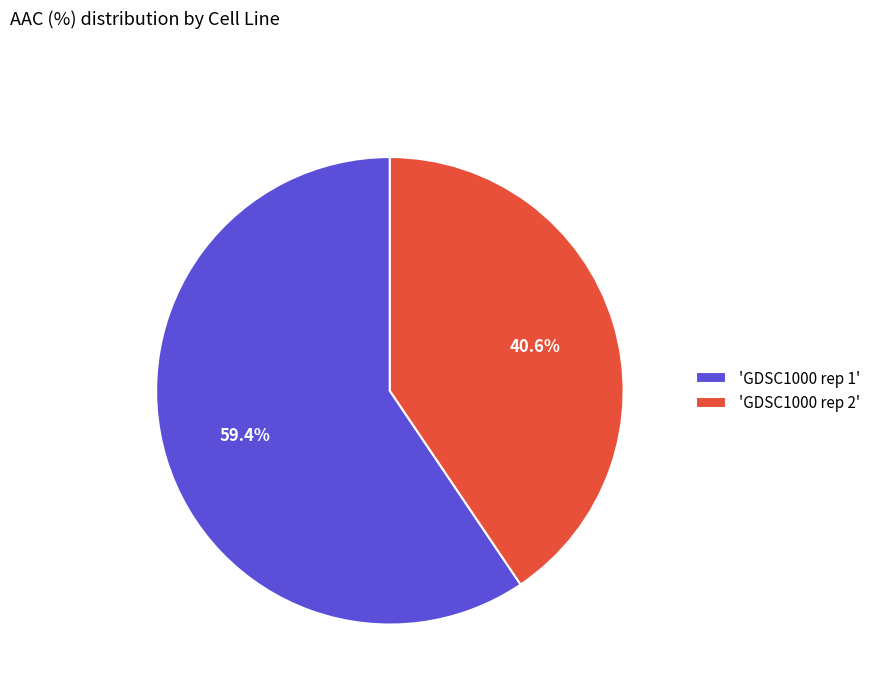

How many slices are in this pie chart?

2